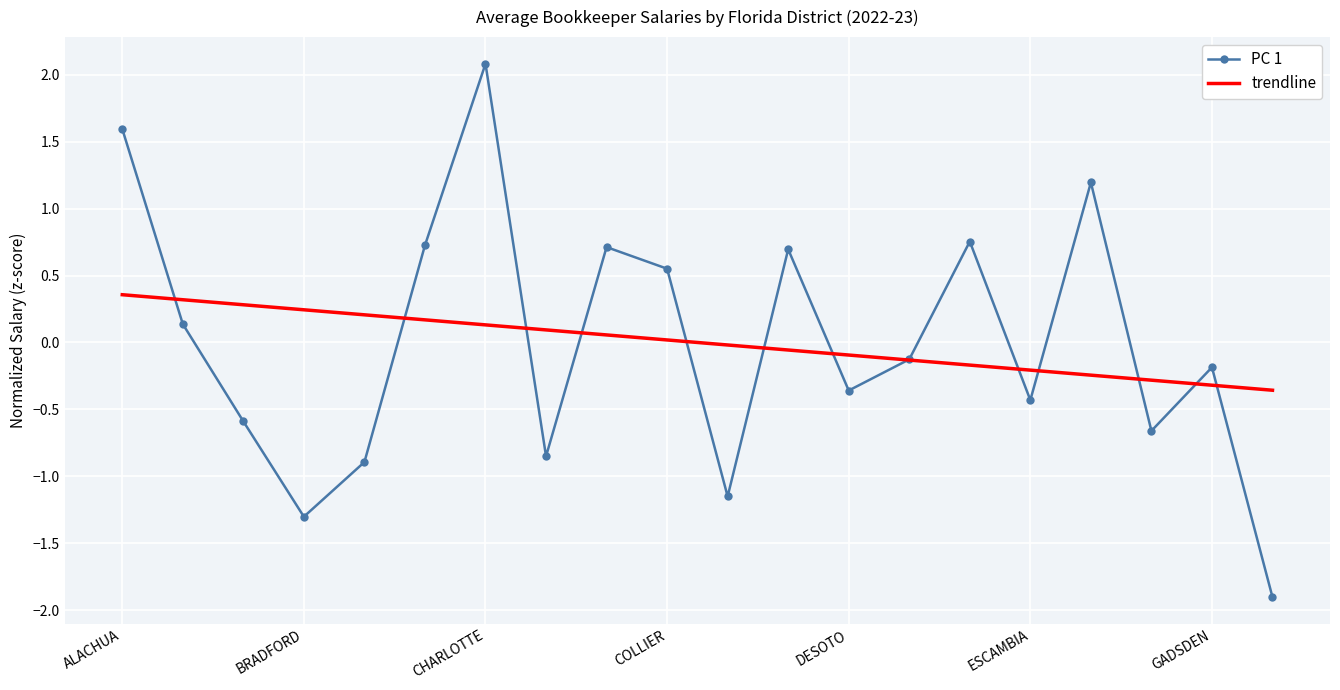

Which series has the largest range (max minus min)?

PC 1